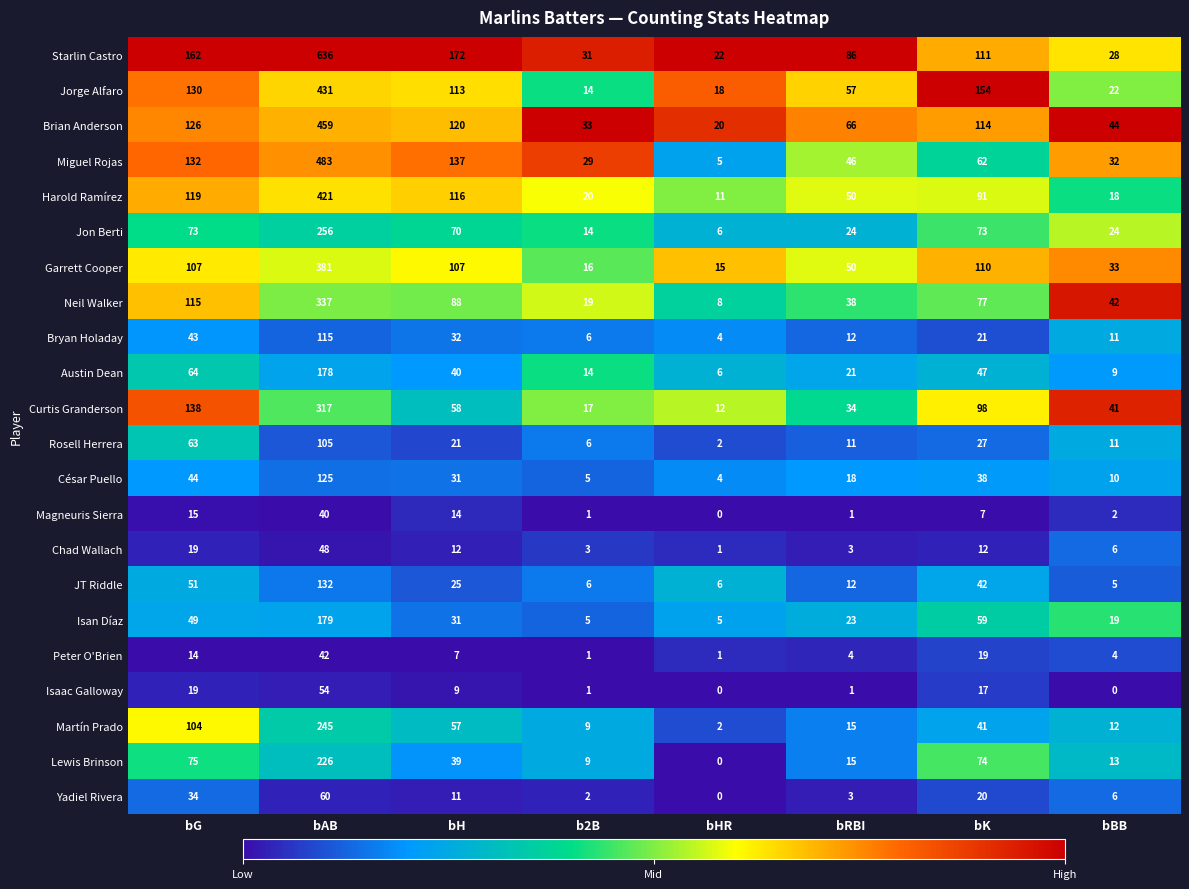

The value of Isaac Galloway at bK is 17. True or false?

True